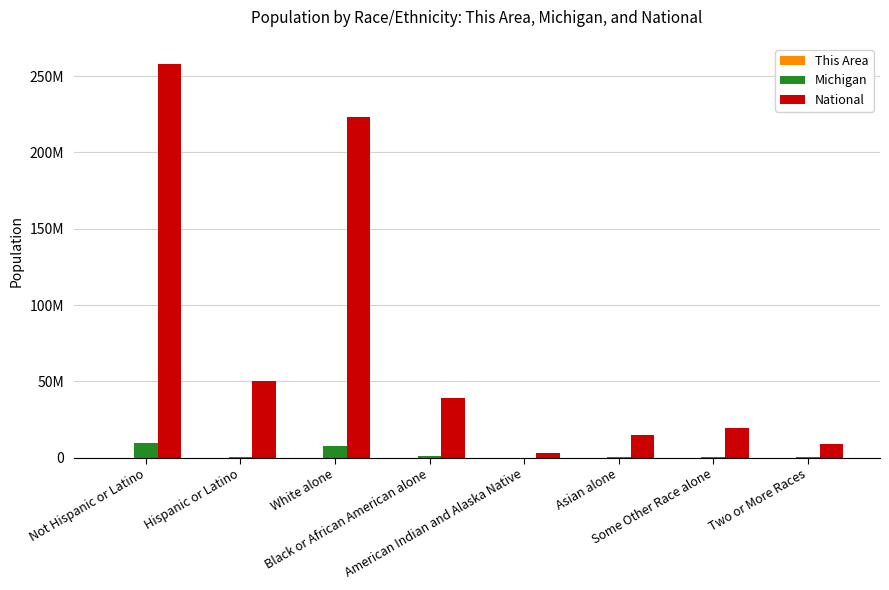

Rank the series by their maximum value, from lowest to highest.

This Area, Michigan, National